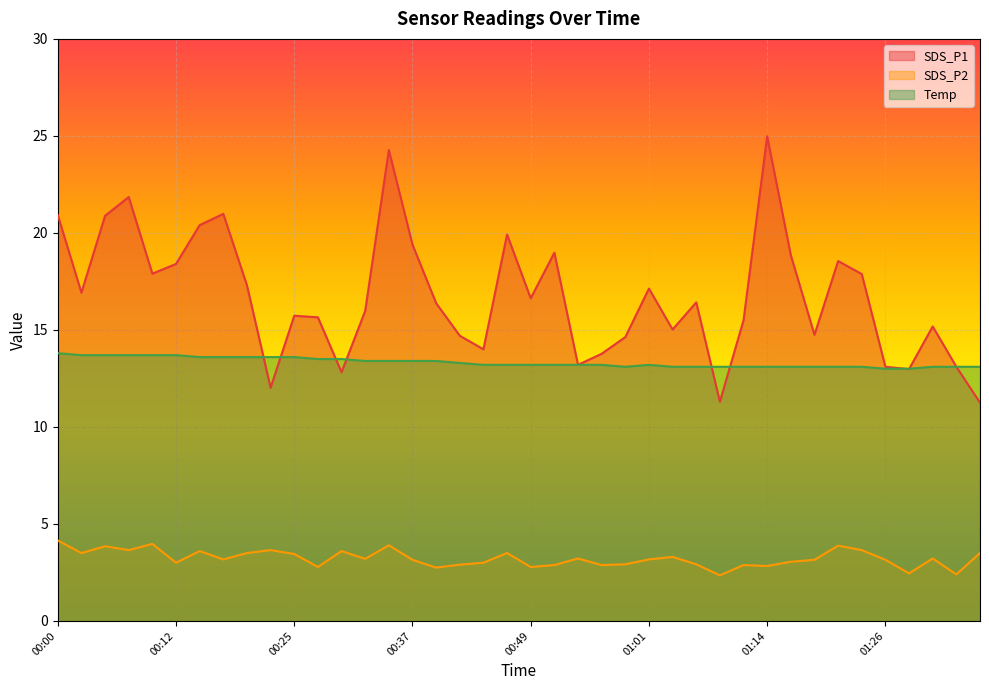

At how many categories does at least one series exceed 23?

2